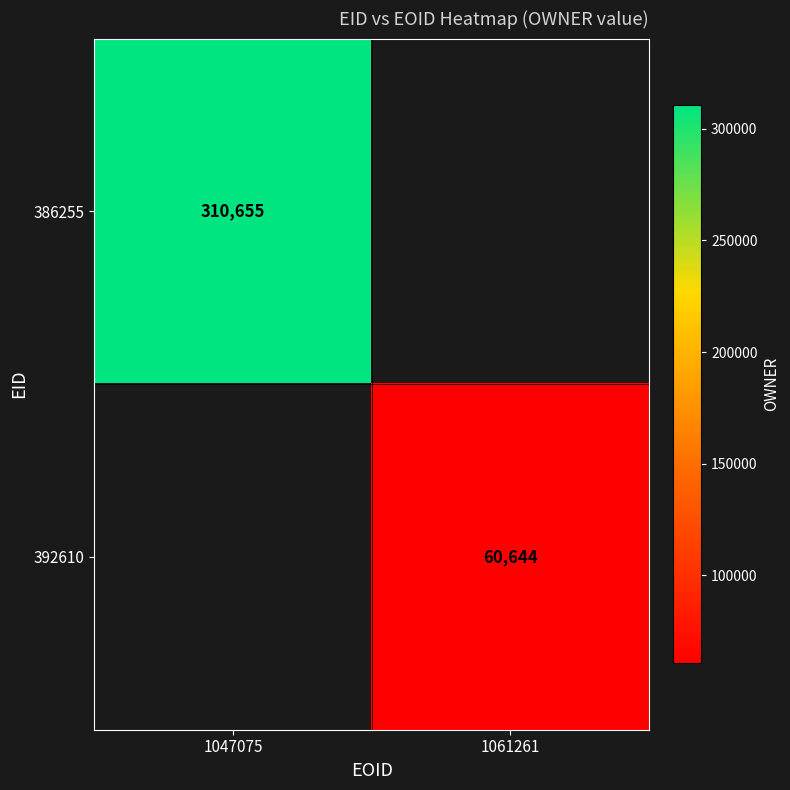

The 386255 series shows 481112.2 at 1047075. True or false?

False